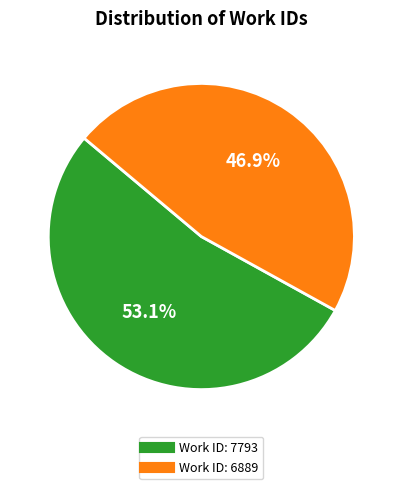

Is there a majority slice in this chart?

Yes